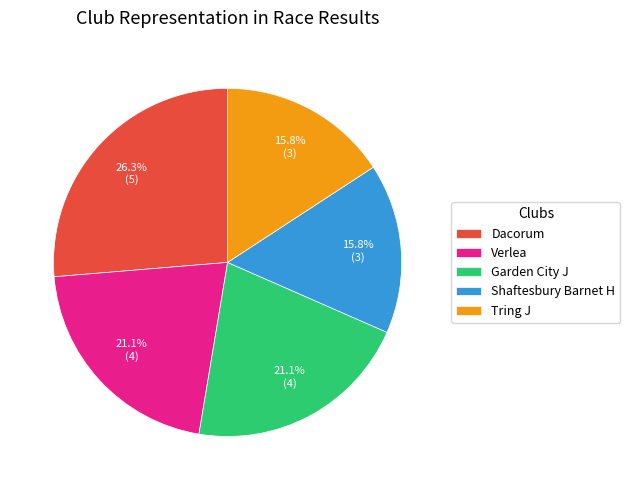

To the nearest percent, what is the combined percentage of Verlea and Tring J?

37%